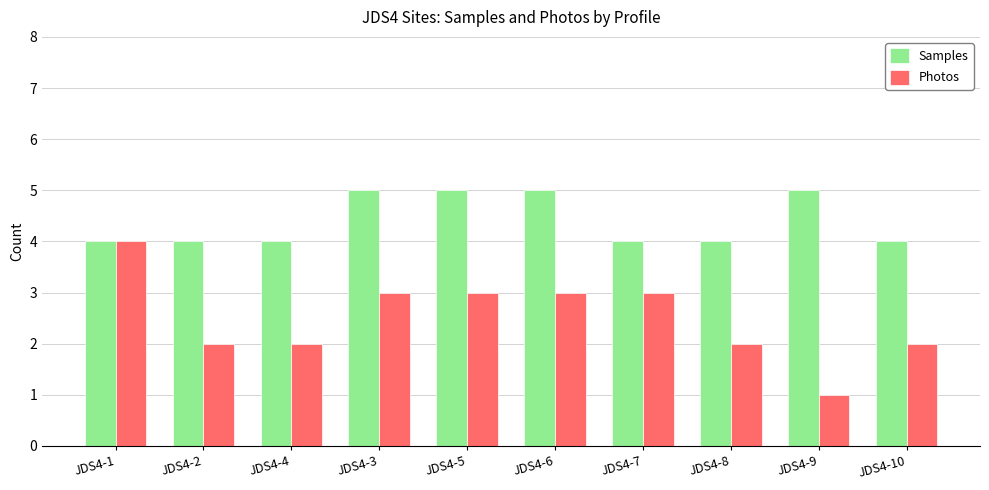

Is the value of Photos at JDS4-5 greater than the value of Samples at JDS4-4?

No